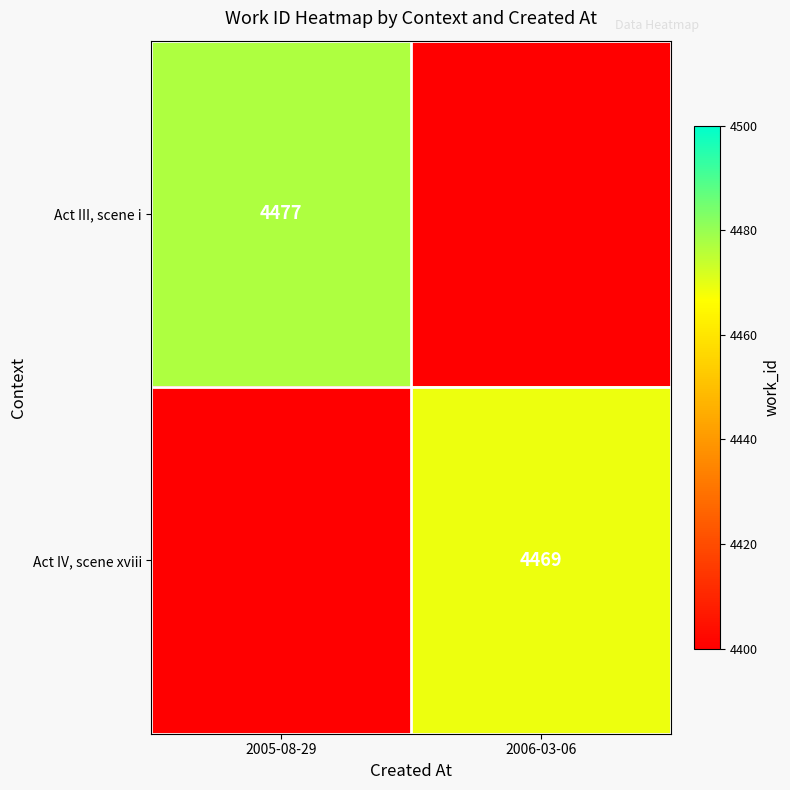

The Act III, scene i series shows 7429 at 2005-08-29. True or false?

False